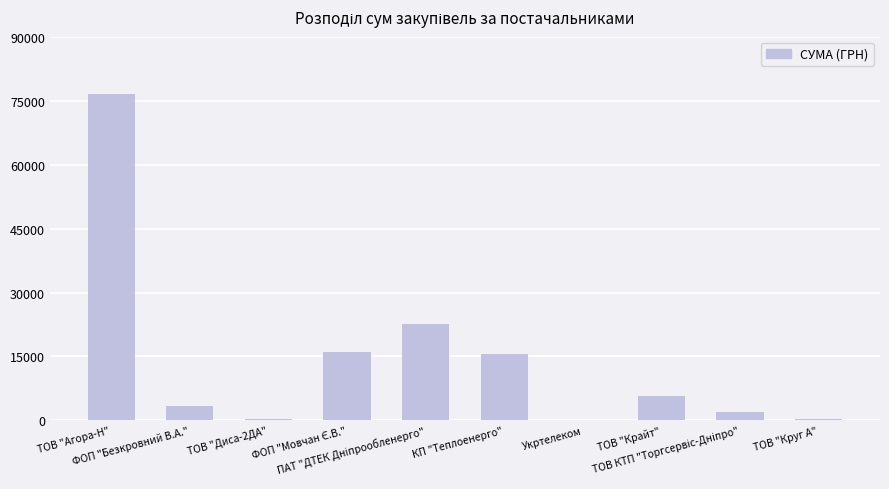

What is the sum of all values?

142919.2